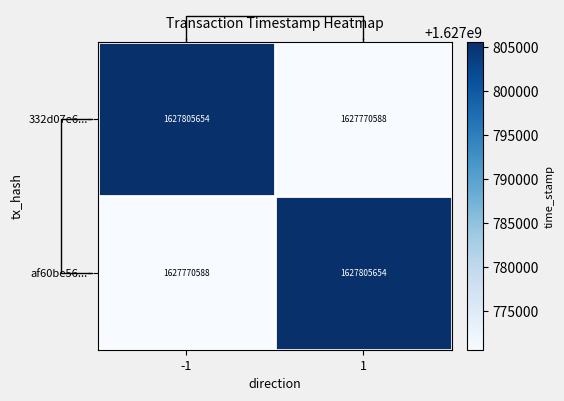

Reading left to right, extract all data points from this chart.

332d07e6...: -1=1627805654	1=1627770588
af60be56...: -1=1627770588	1=1627805654